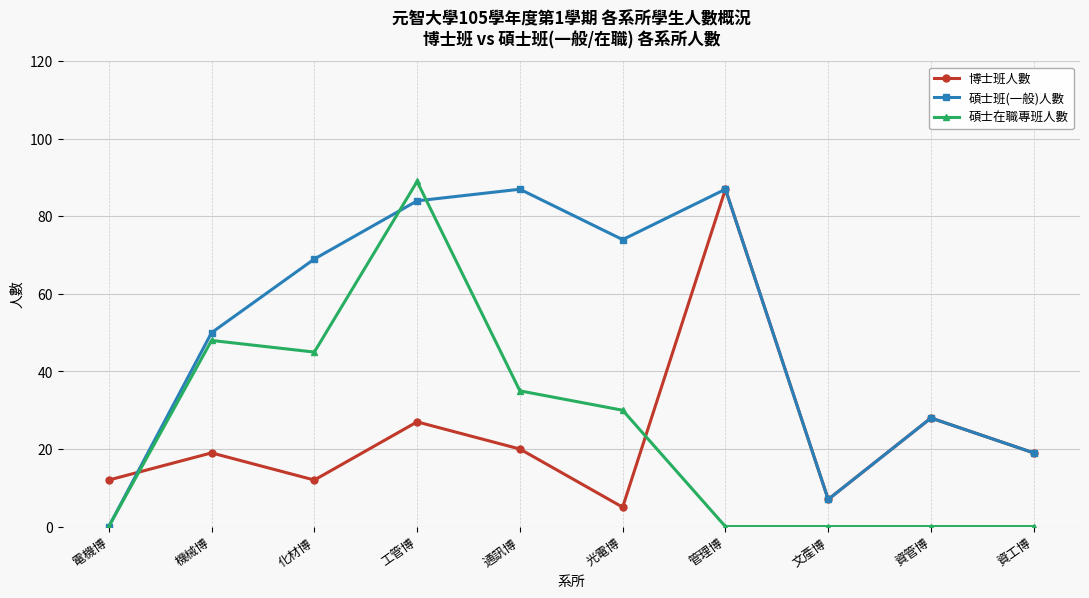

Which series has the widest spread of values?

碩士在職專班人數